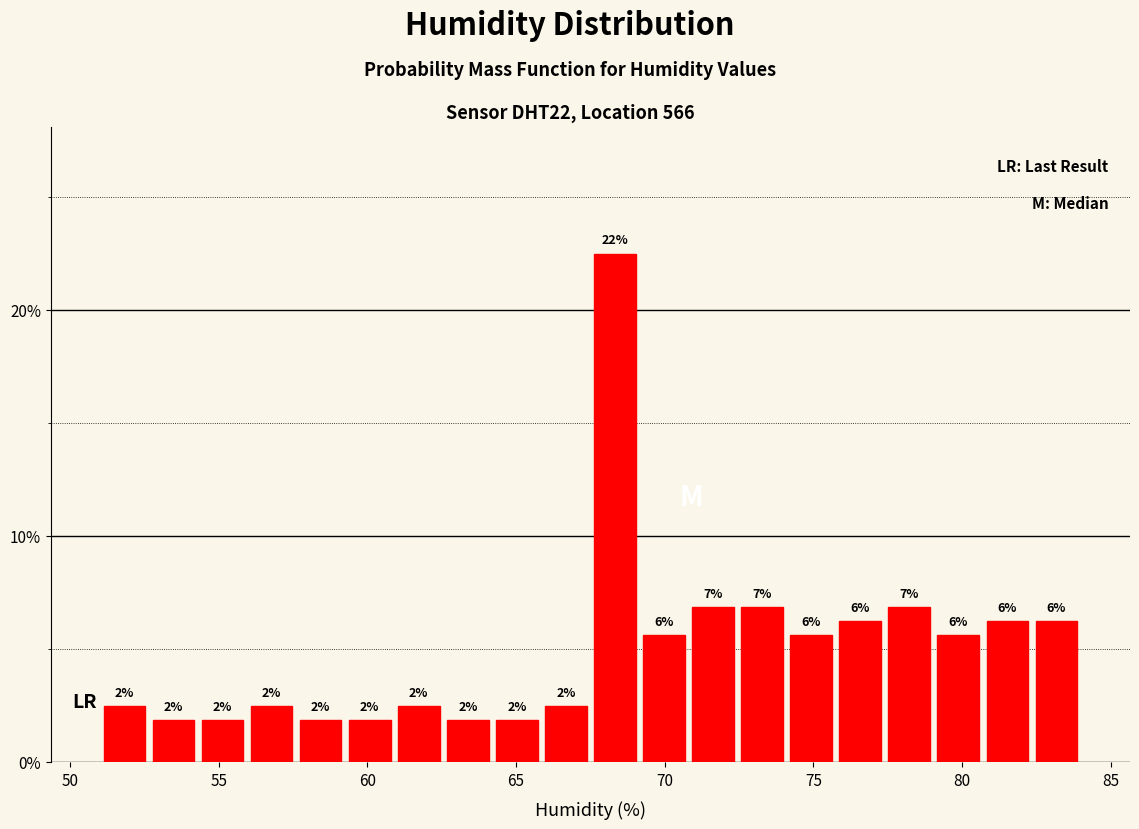

Read against the x-axis, roughly where is the centre of the tallest bar?

68.5